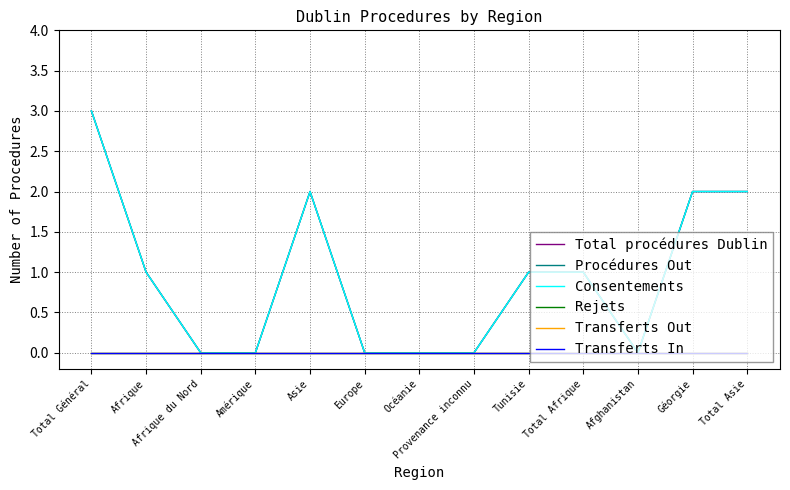

What is the label of the 13th point from the right?

Total Général